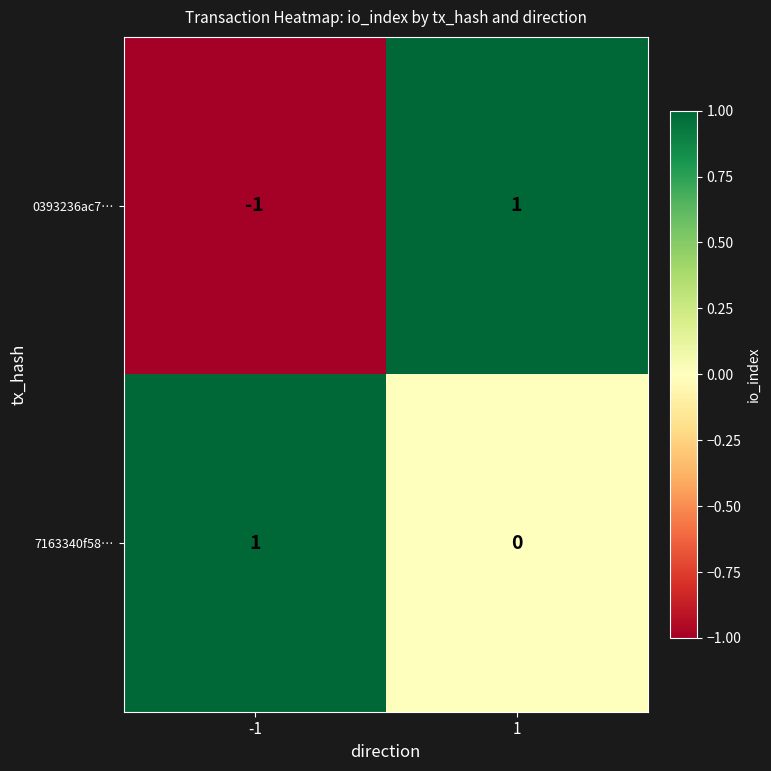

List the labels in order of 7163340f58… value, largest first.

-1, 1